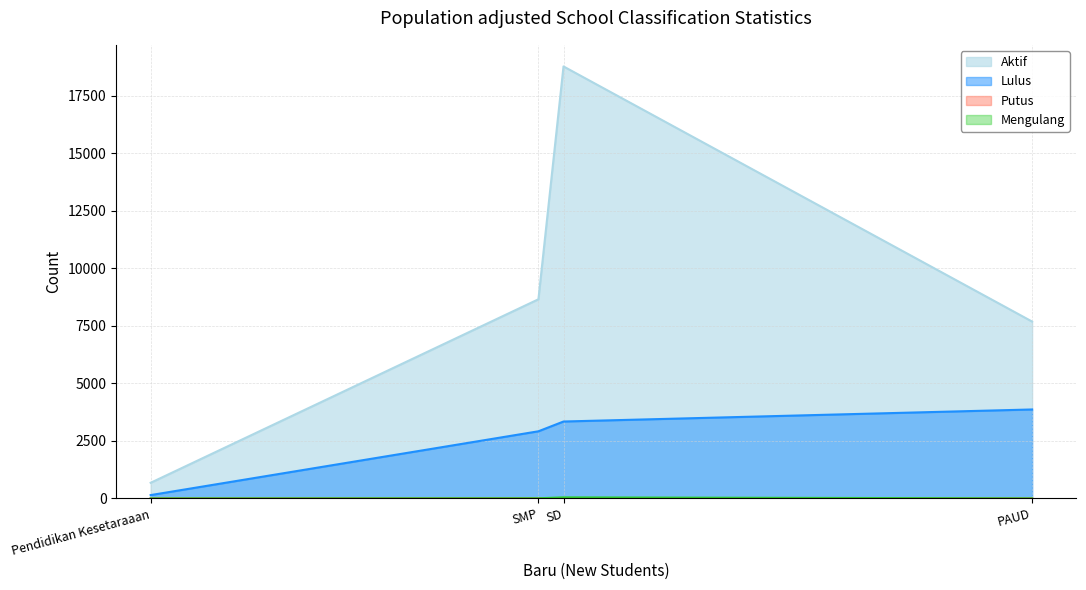

True or false: Putus and Mengulang intersect in this chart.

True